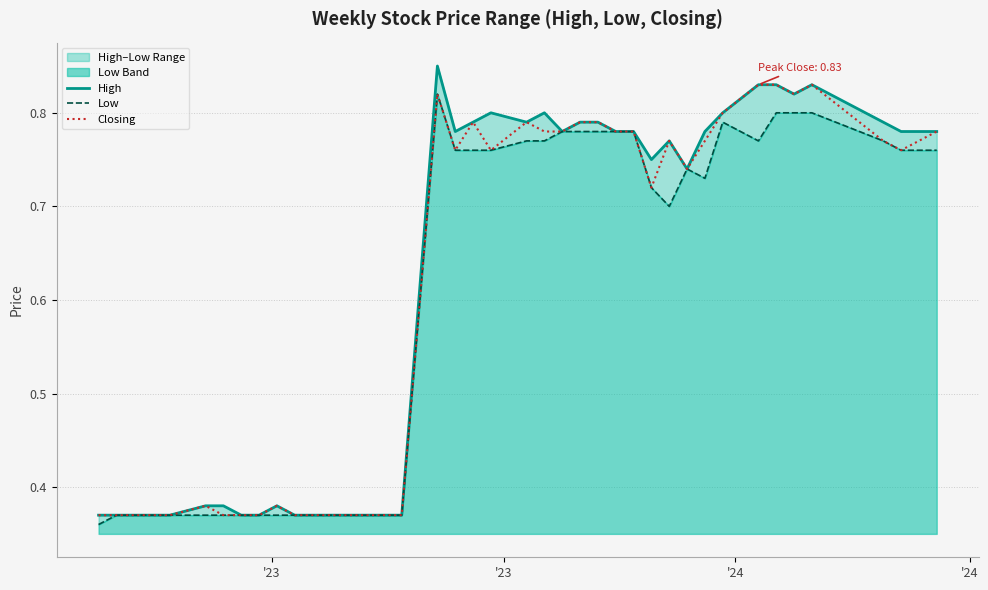

Rank the series by their average value, from highest to lowest.

High, Closing, Low